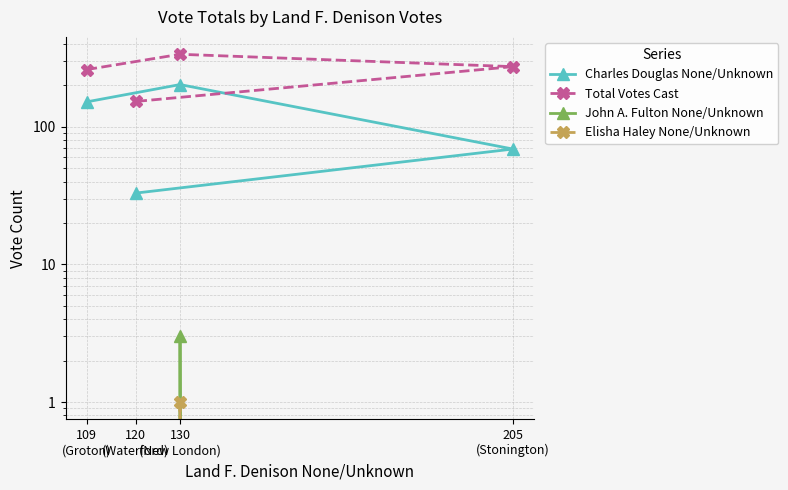

True or false: Elisha Haley None/Unknown and Charles Douglas None/Unknown cross at least once.

False